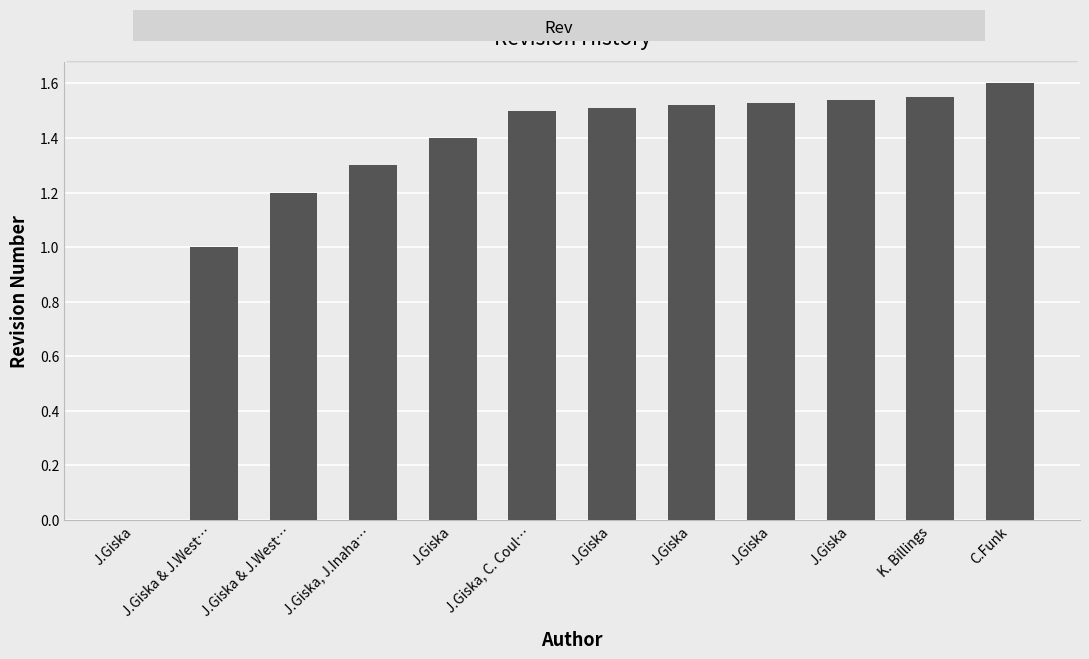

Where does the data first go above 1?

J.Giska & J.West…